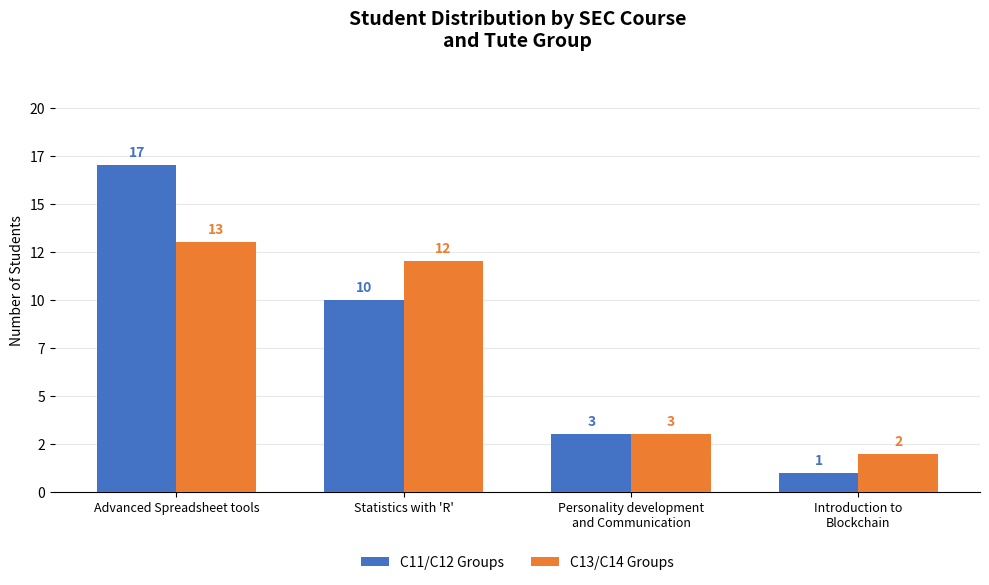

The value of C11/C12 Groups at Introduction to
Blockchain is 1. True or false?

False